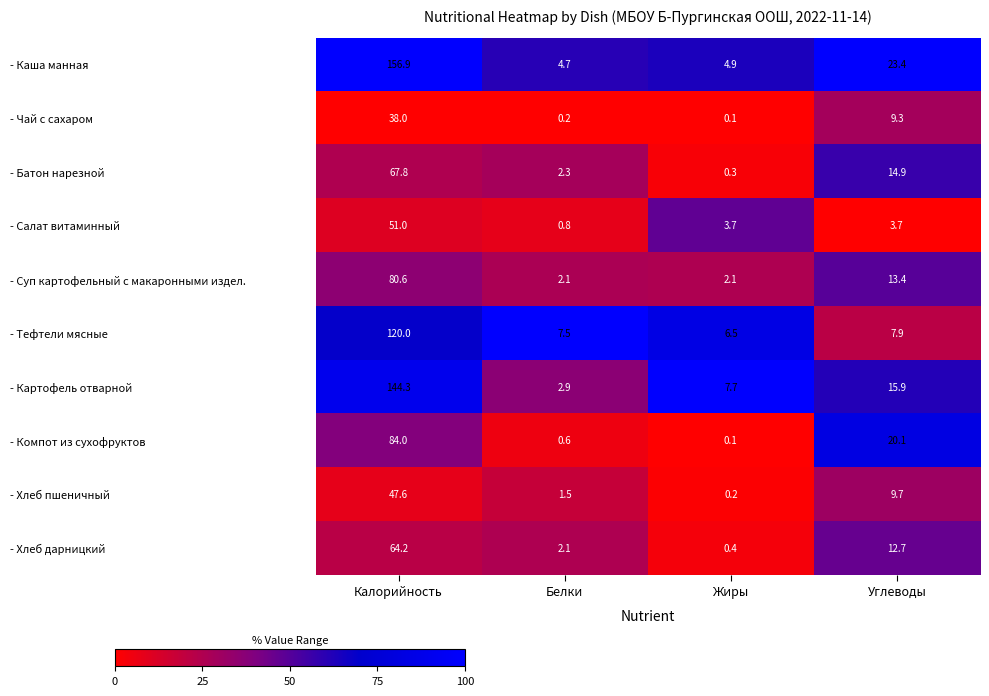

Which label corresponds to the largest value in the chart?

Калорийность